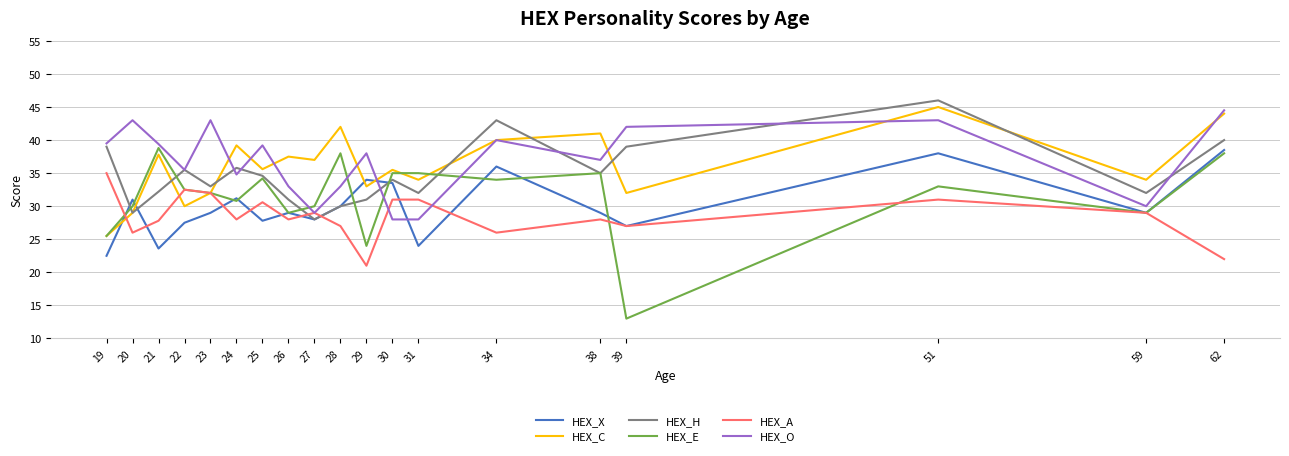

Does the chart have visible grid lines?

Yes